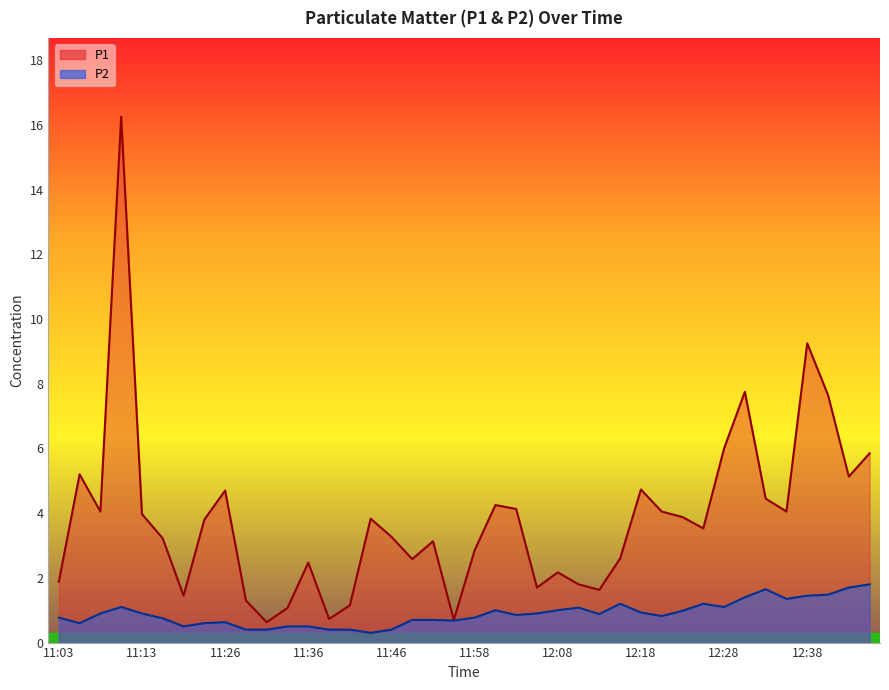

The value of P2 at 11:16 is 0.8. True or false?

True